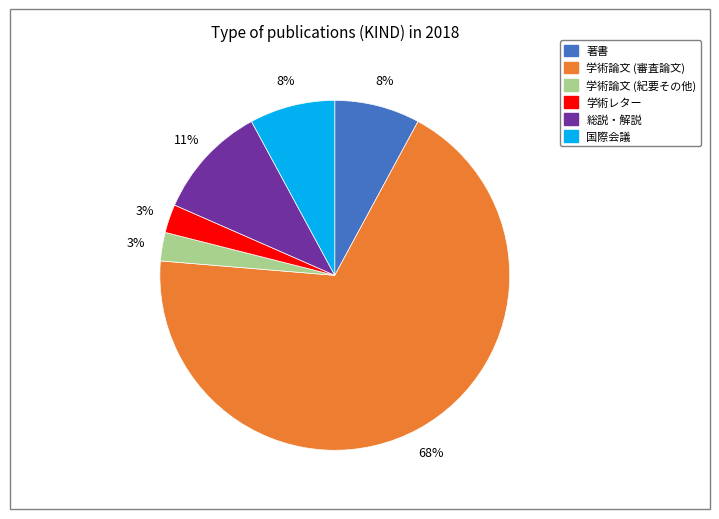

Which has a higher value, 国際会議 or 総説・解説?

総説・解説